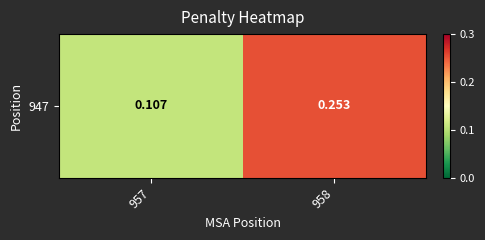

Reading left to right, extract all data points from this chart.

957=0.1	958=0.3